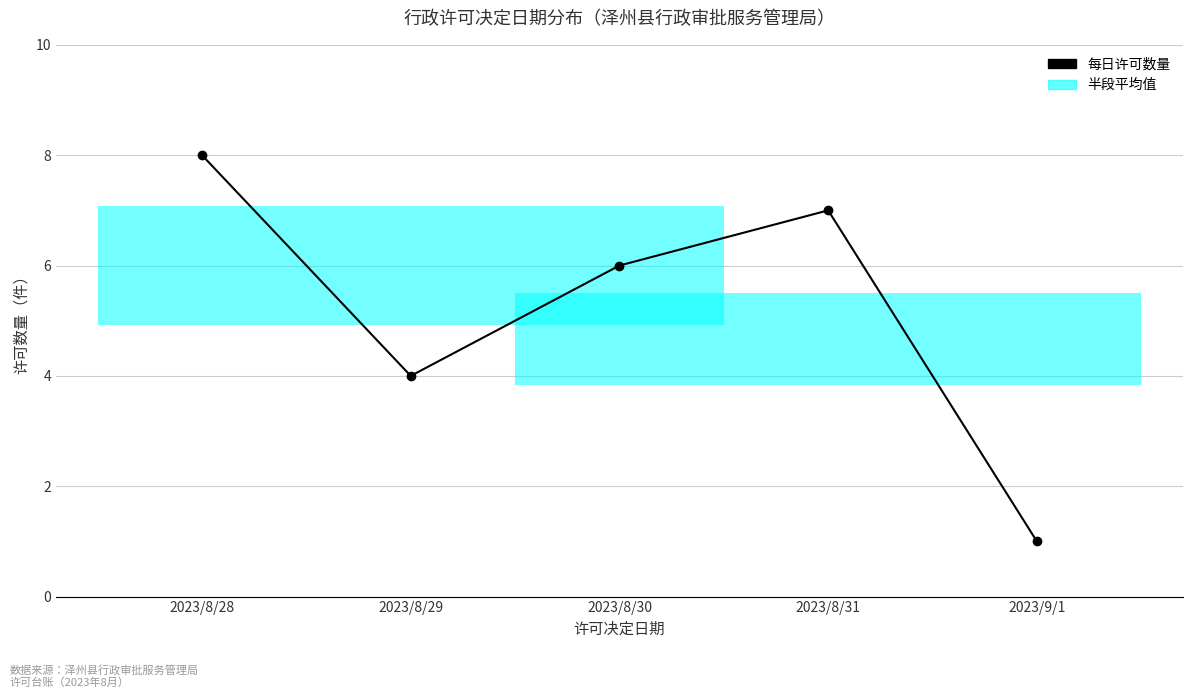

At which category does the data reach its first local peak?

2023/8/31